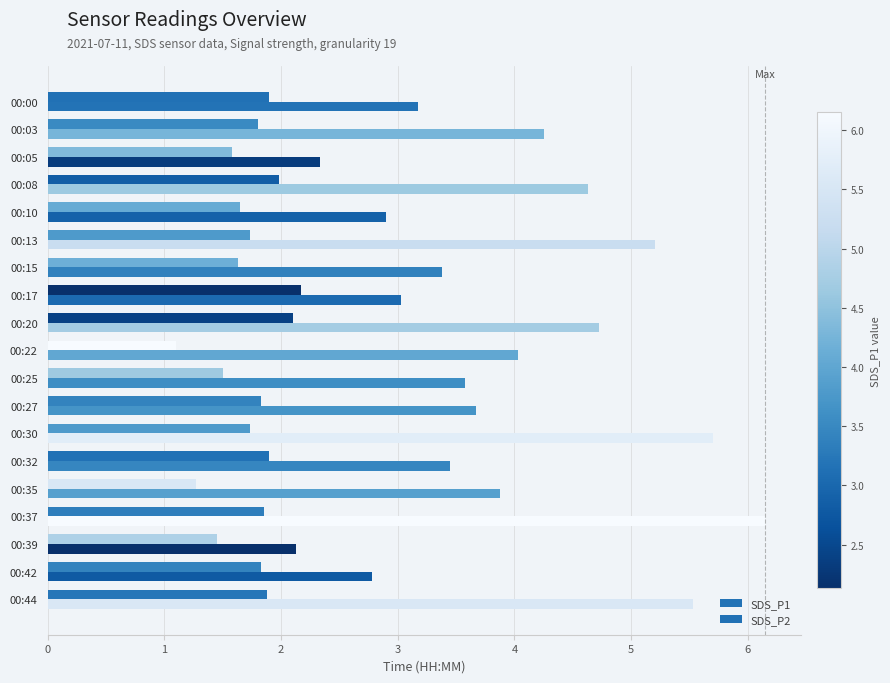

Rank the series by their maximum value, from lowest to highest.

SDS_P2, SDS_P1